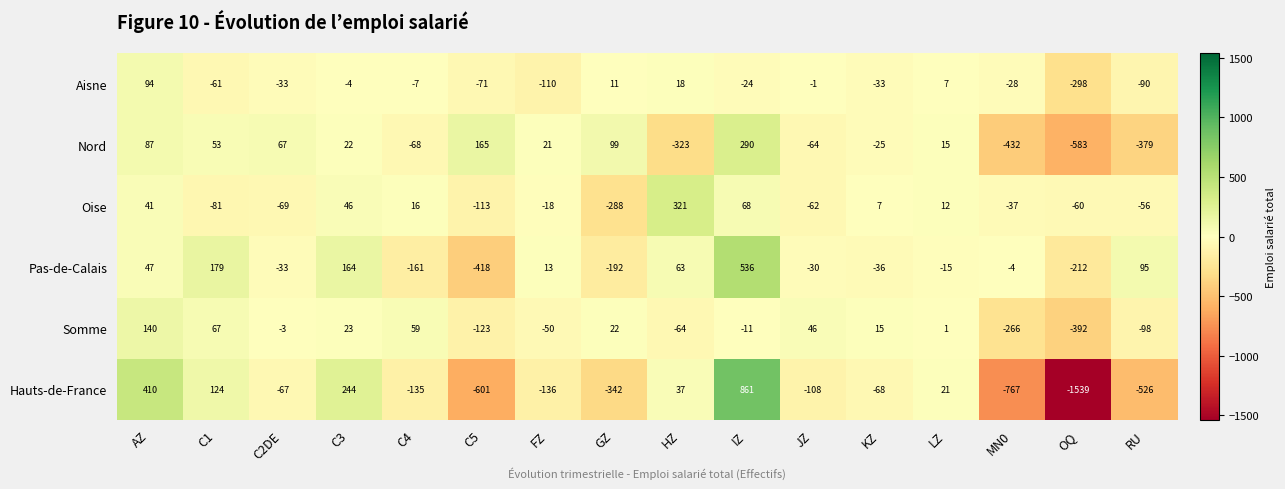

Which series has the largest range (max minus min)?

Hauts-de-France